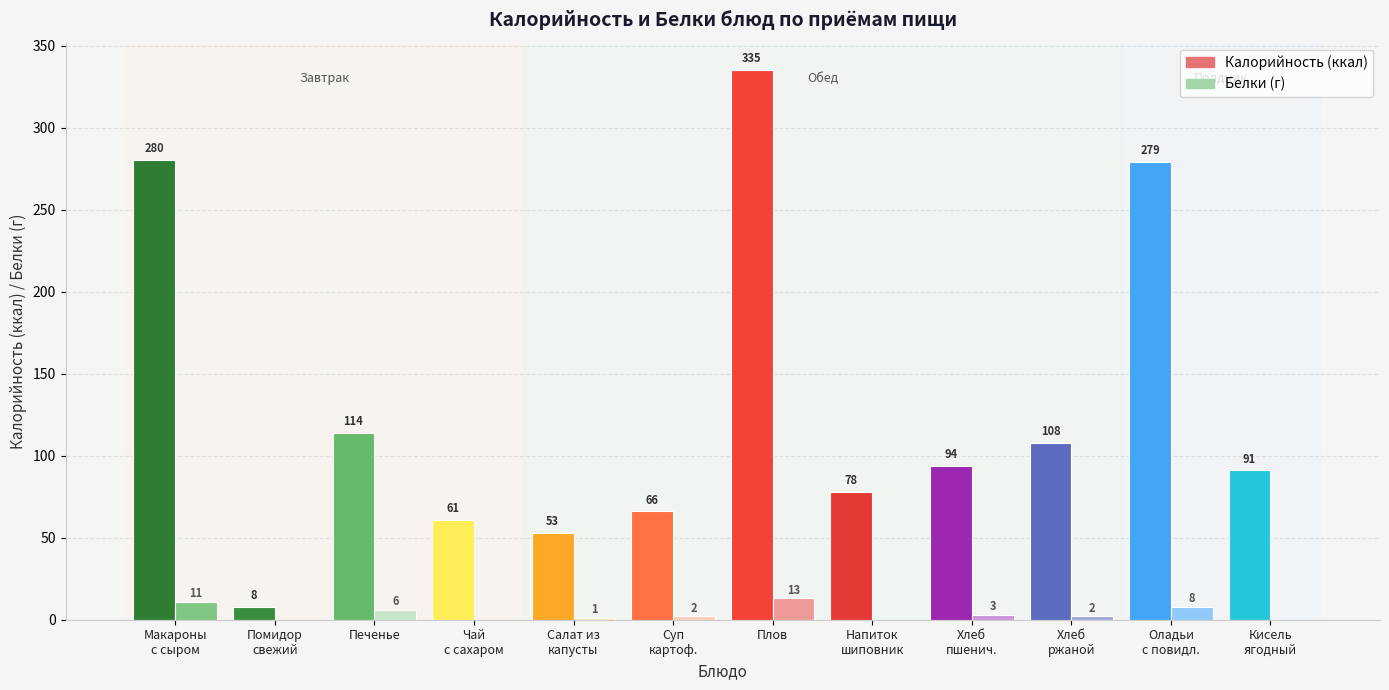

What is the greatest value displayed?

335